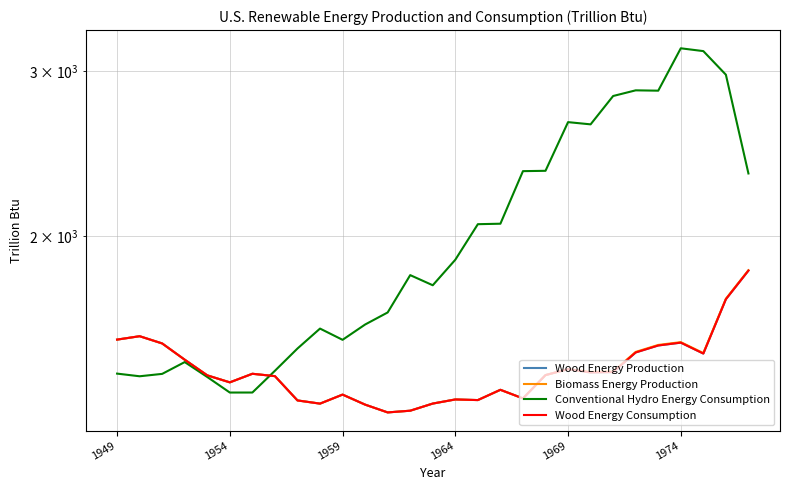

True or false: Wood Energy Consumption has a value of 319.7 at 18.

False